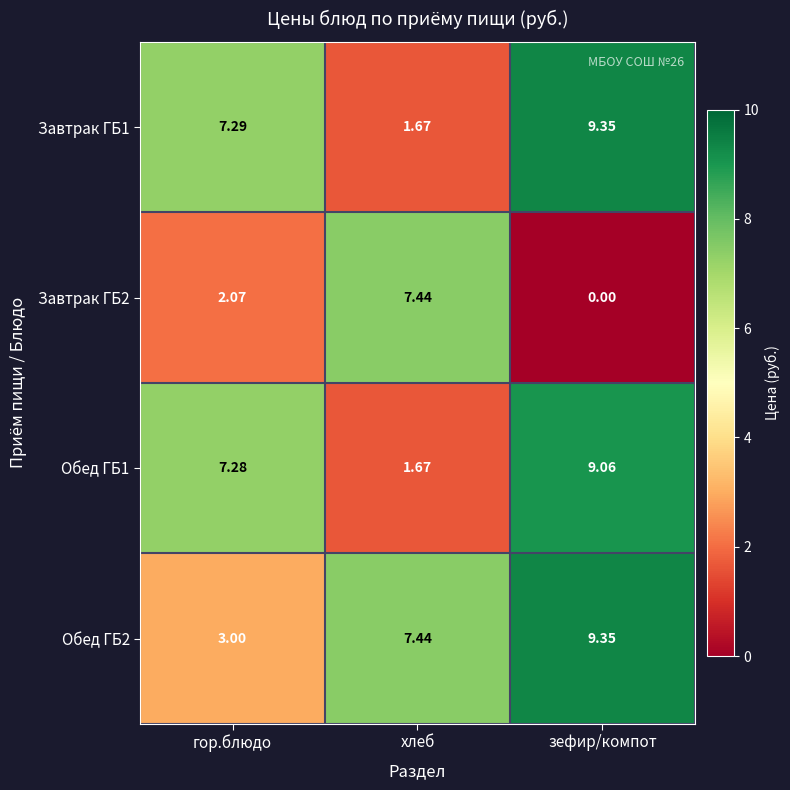

Which category has the lowest value in the Обед ГБ1 series?

хлеб